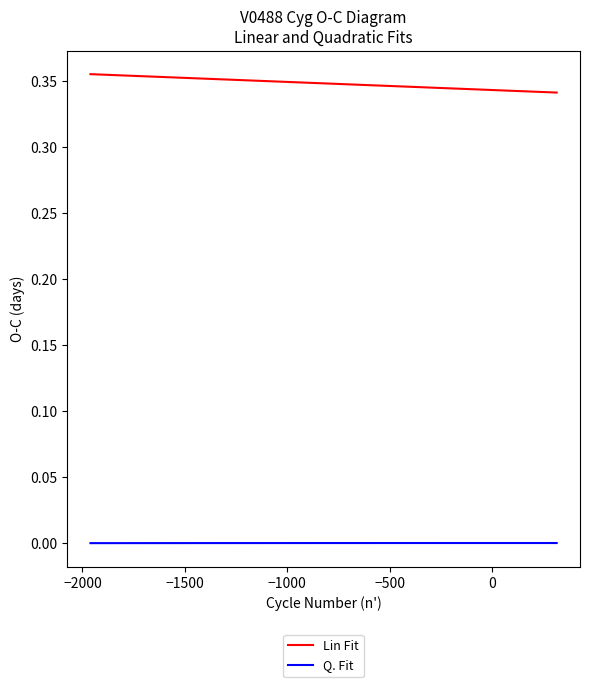

Which series has the widest spread of values?

Lin Fit